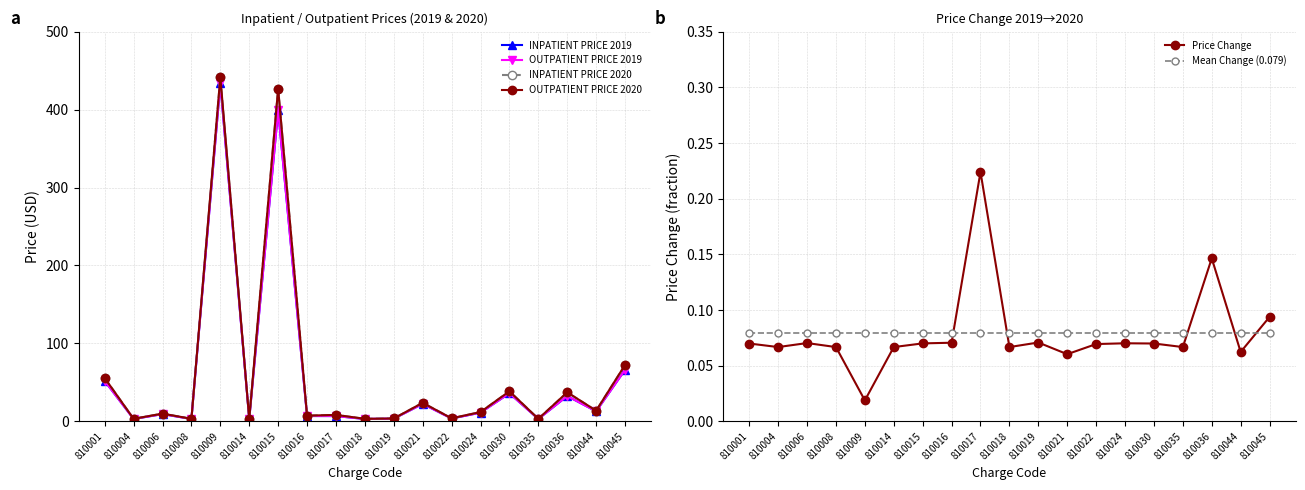

Does the chart have visible grid lines?

Yes